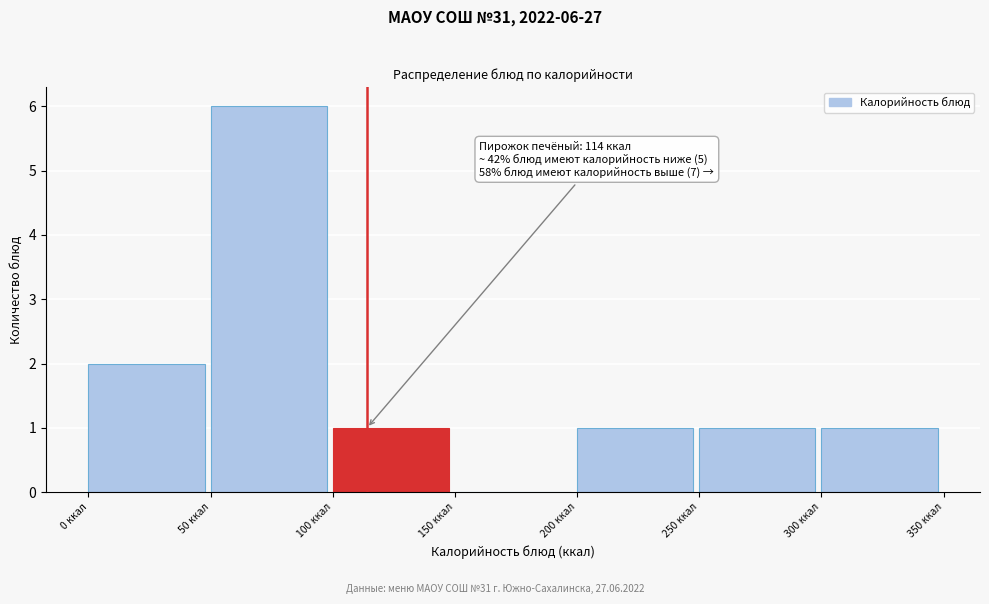

Which range on the x-axis has the tallest bar?

50 to 100